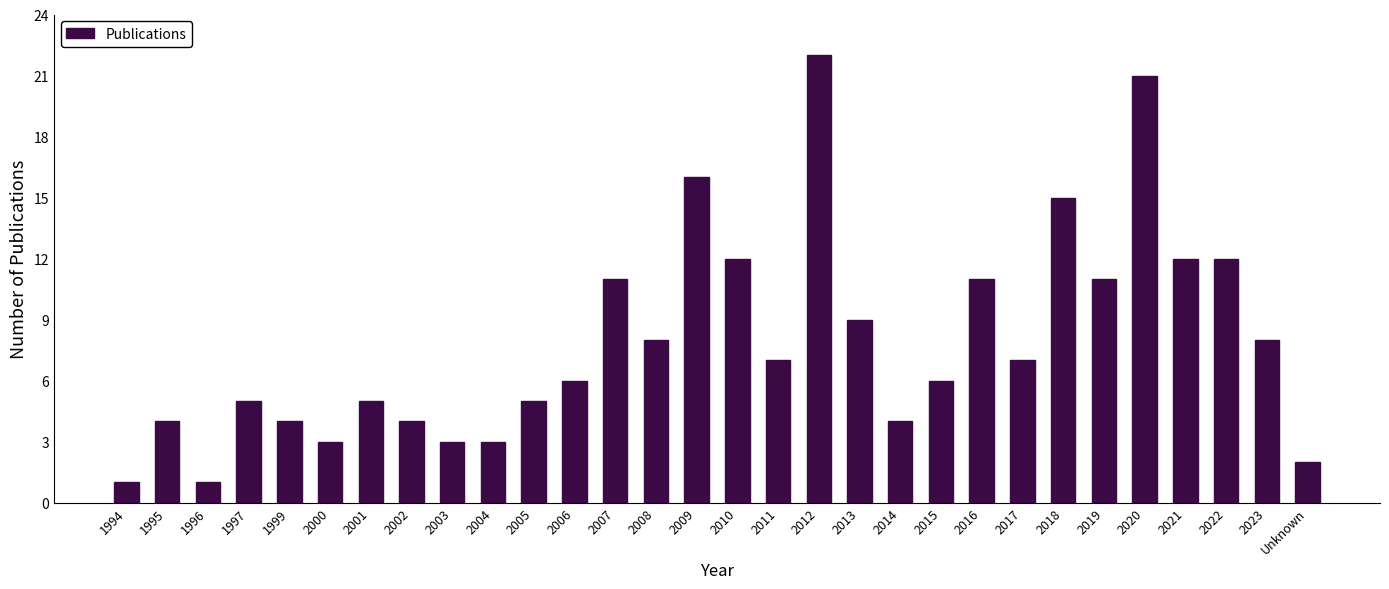

How many categories are shown in the chart?

30